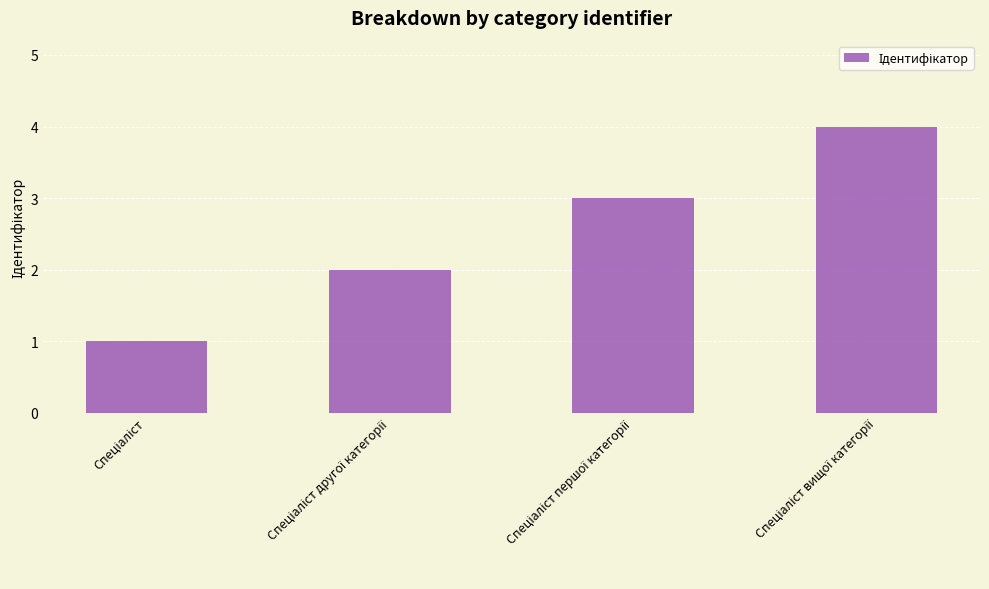

What is the difference between the maximum and minimum values?

3